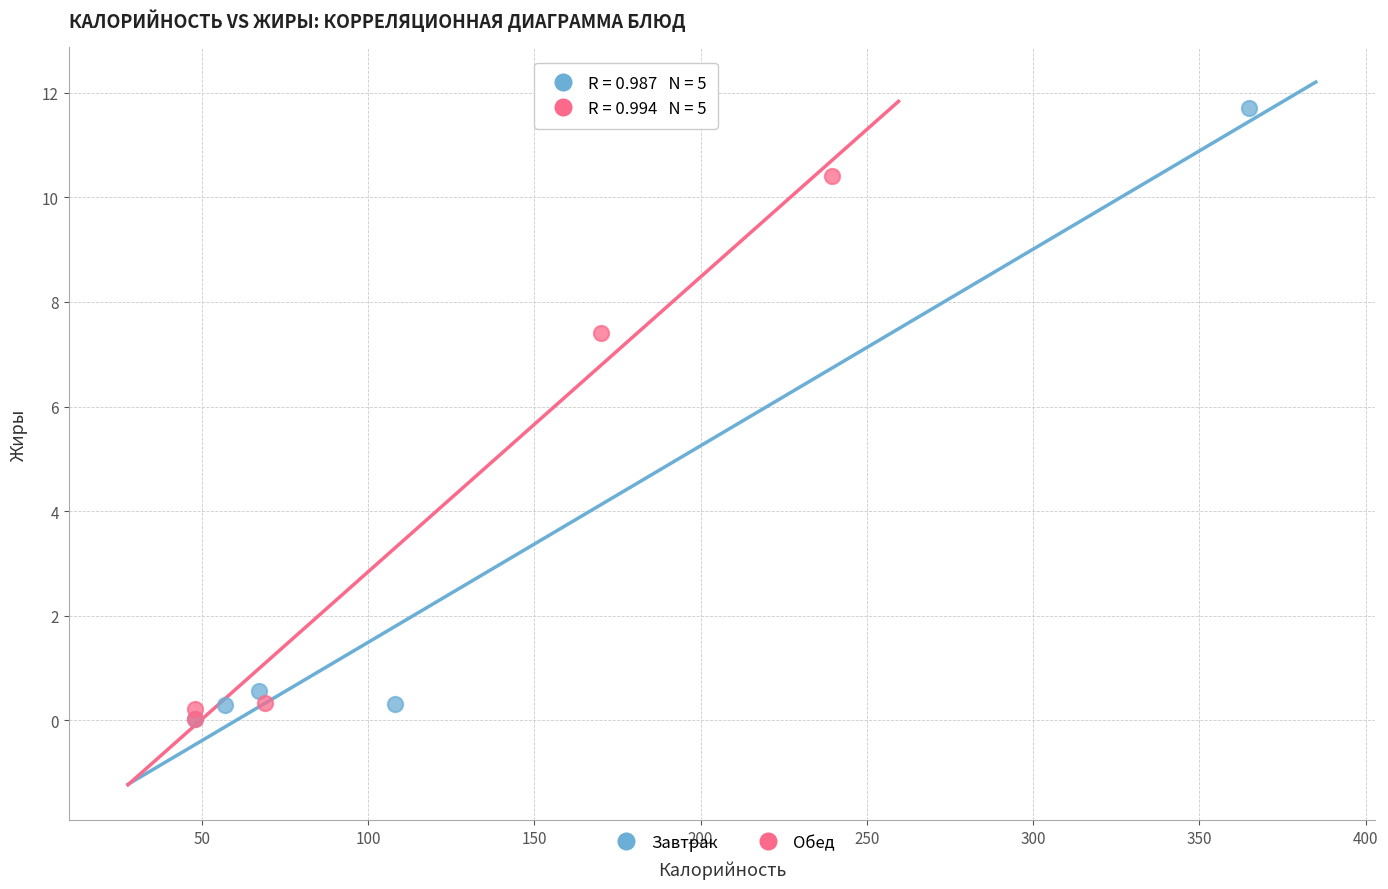

Which series has the largest Y range (max minus min)?

Завтрак